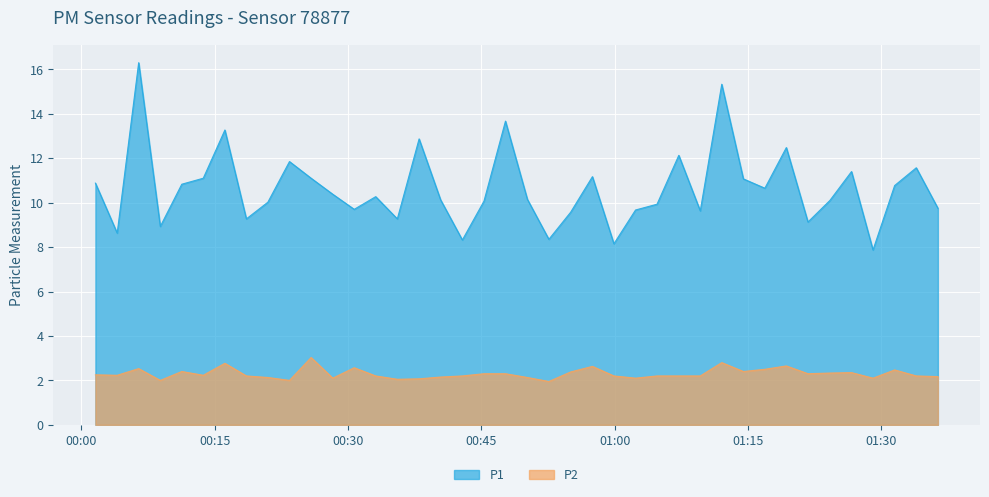

What is the maximum value shown in the chart?

16.3